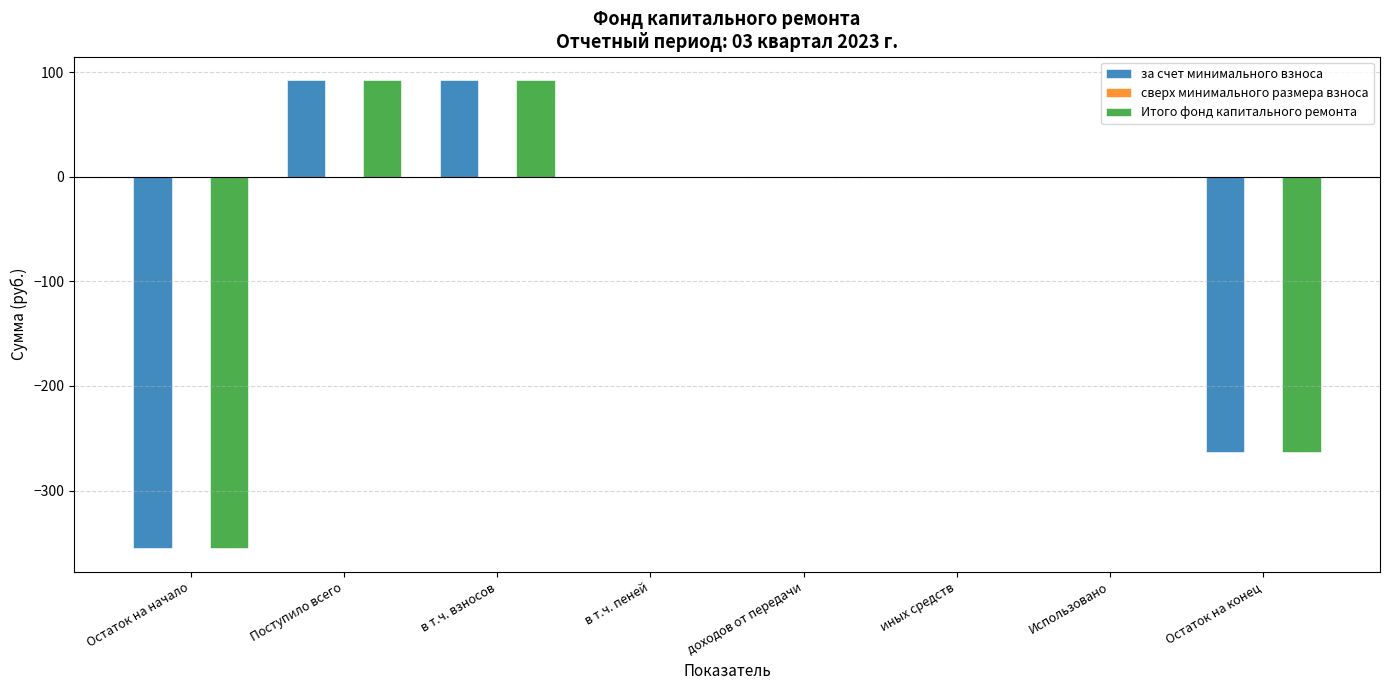

Is the value of Итого фонд капитального ремонта at доходов от передачи greater than the value of за счет минимального взноса at Остаток на начало?

Yes